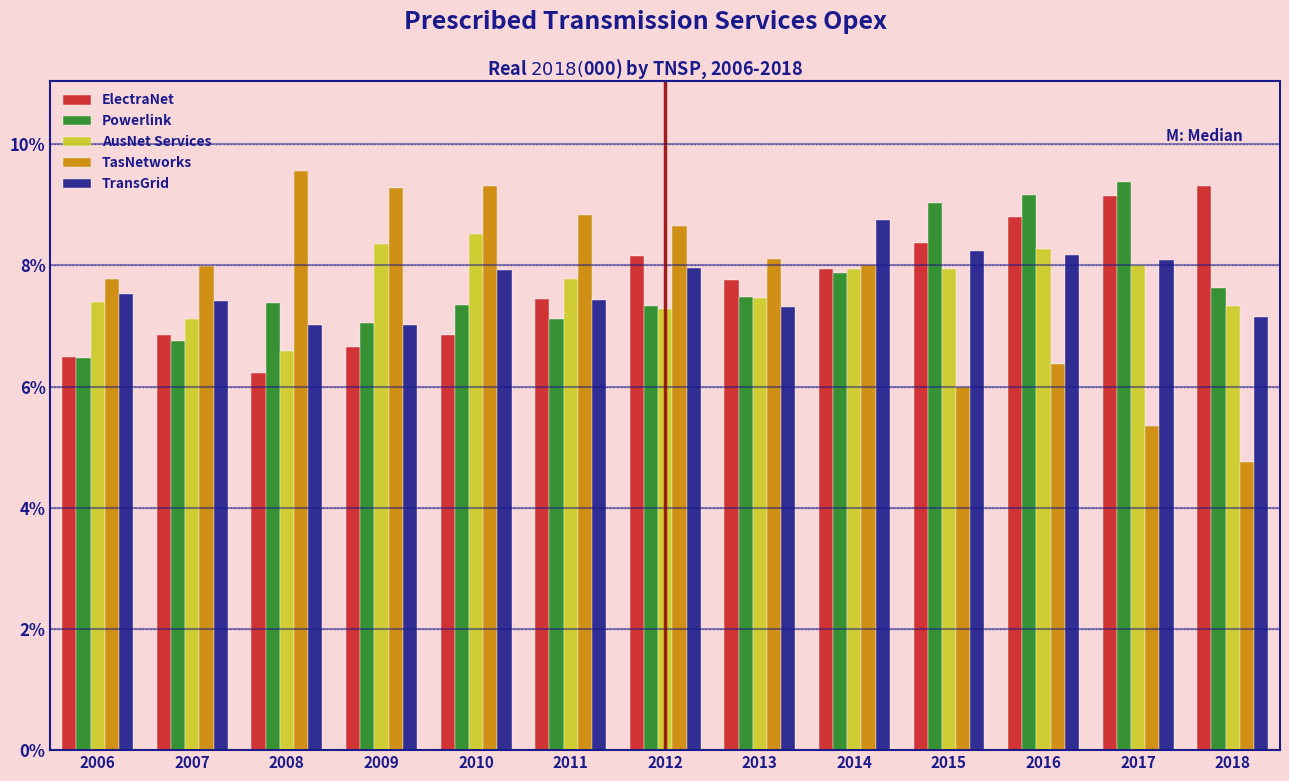

What is the total value across all series at 2007?

36.1